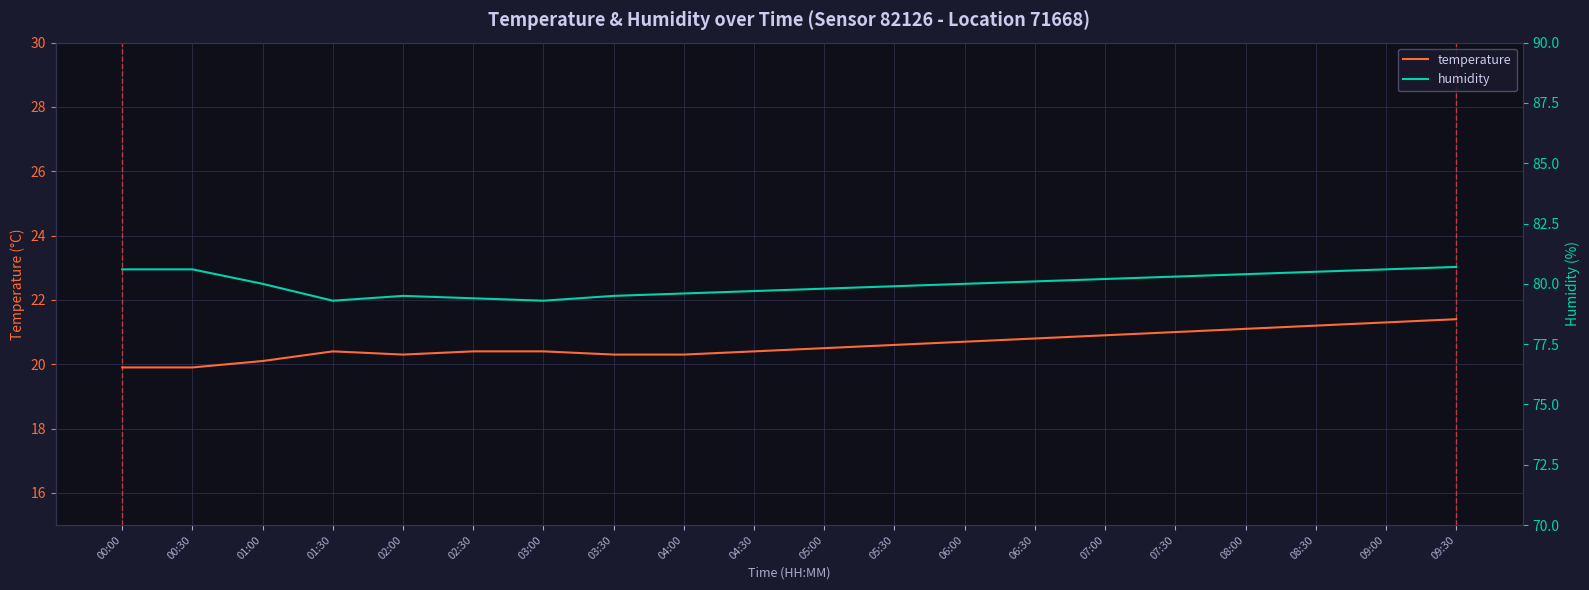

True or false: temperature and humidity cross at least once.

False